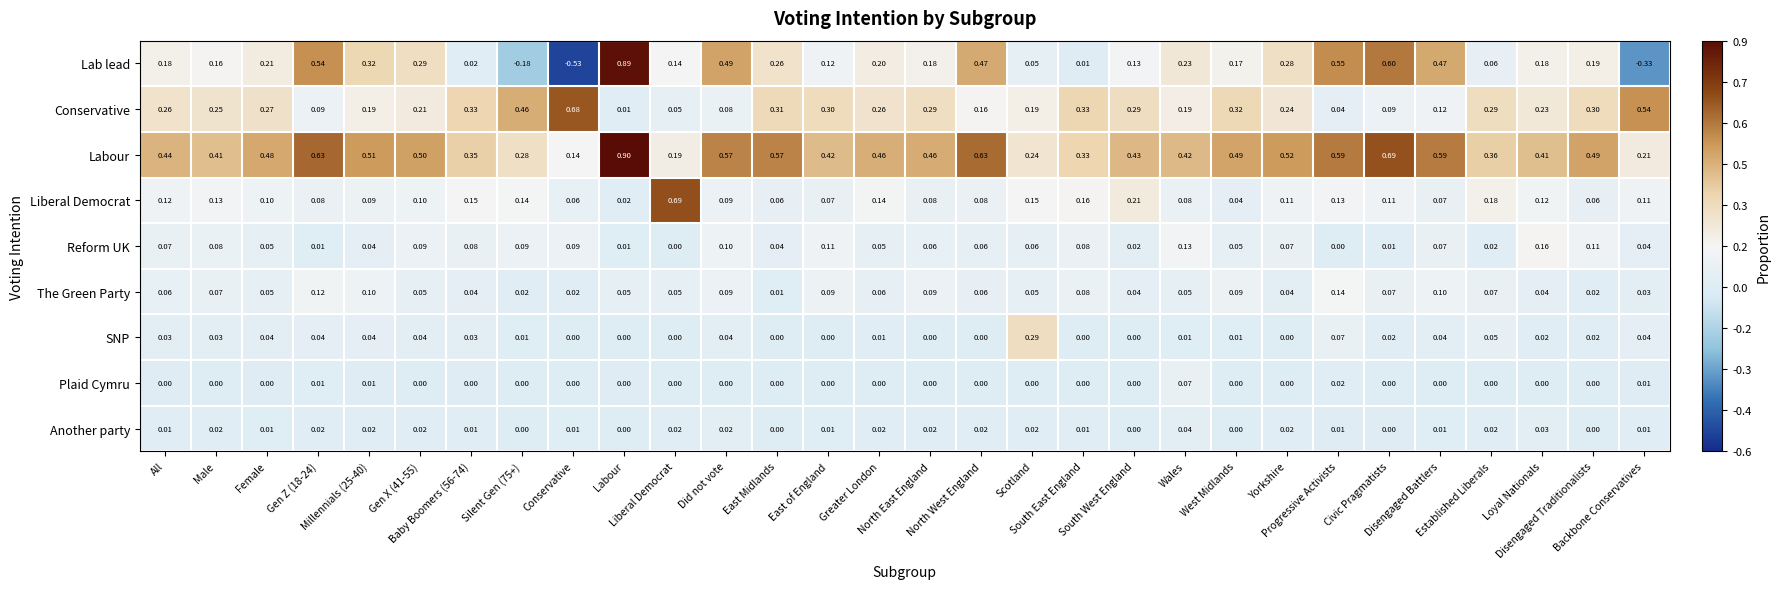

Which series has the largest range (max minus min)?

Lab lead